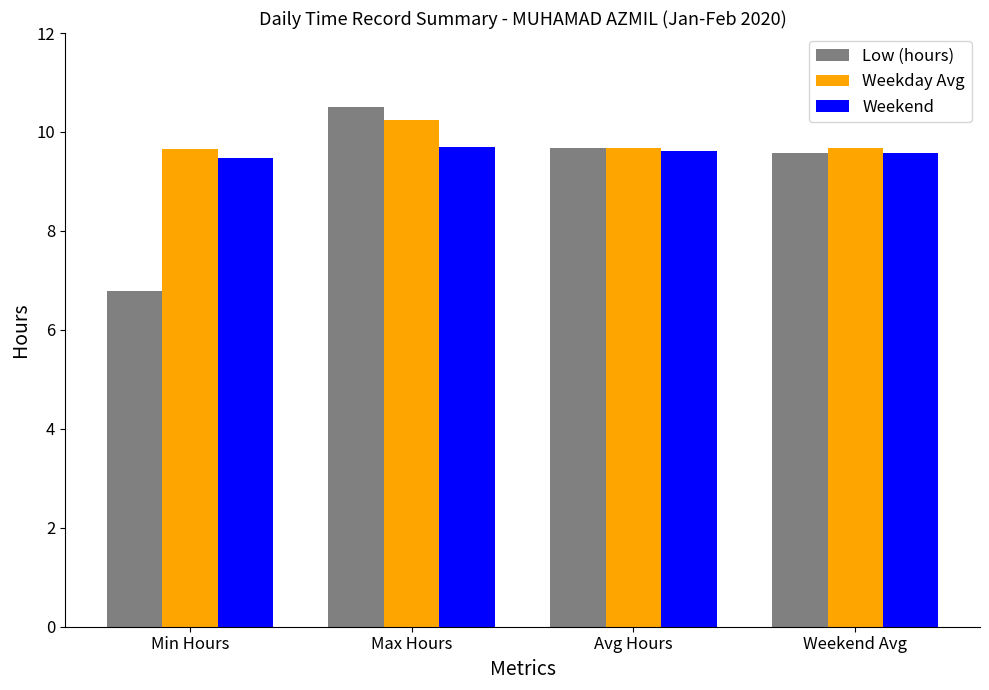

The value of Weekend at Max Hours is 12.8. True or false?

False